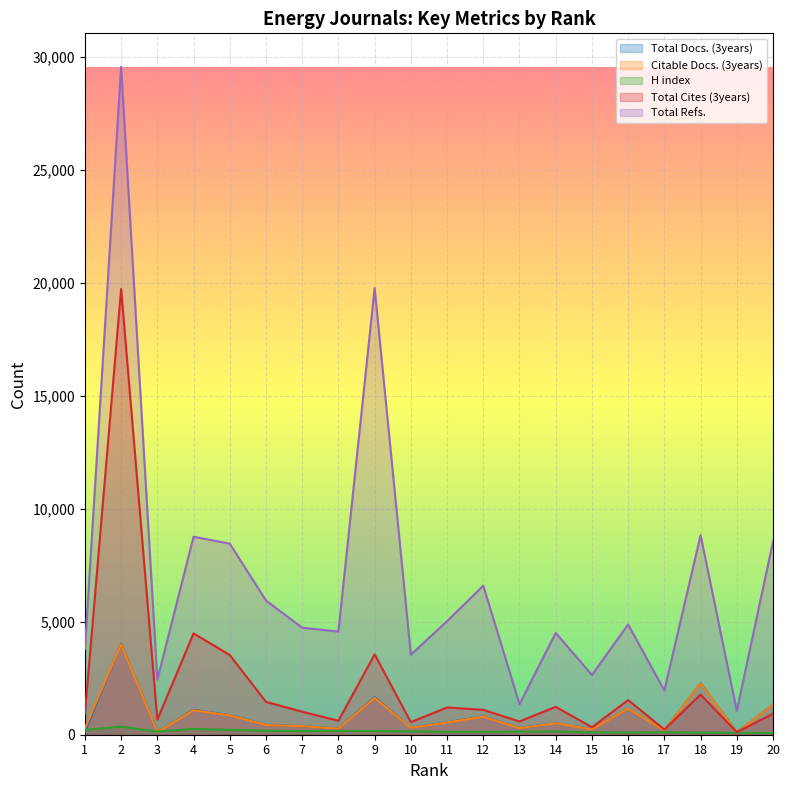

What is the sum of all Total Refs. values?

136947